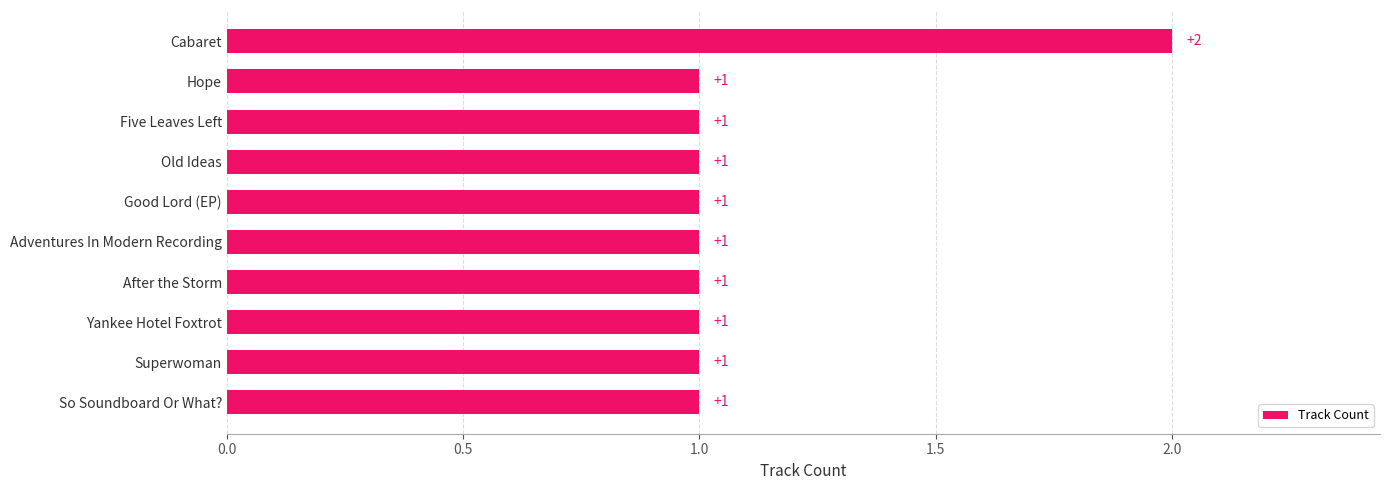

Is it true that the value at Five Leaves Left is 1?

True